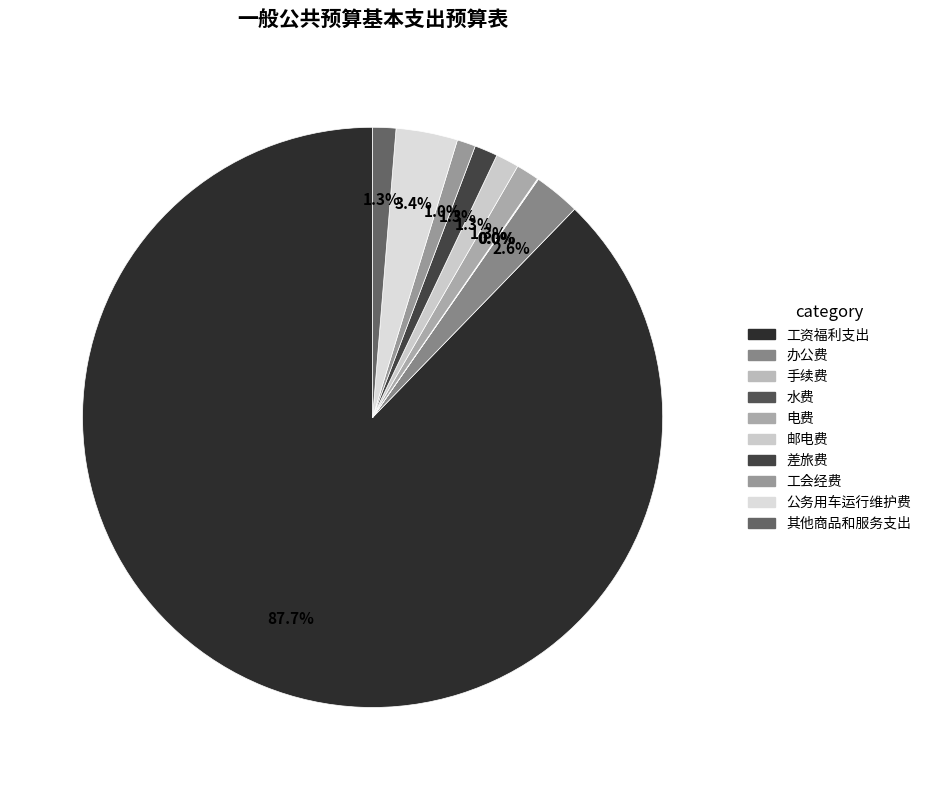

Is 工资福利支出 the majority of the pie?

Yes